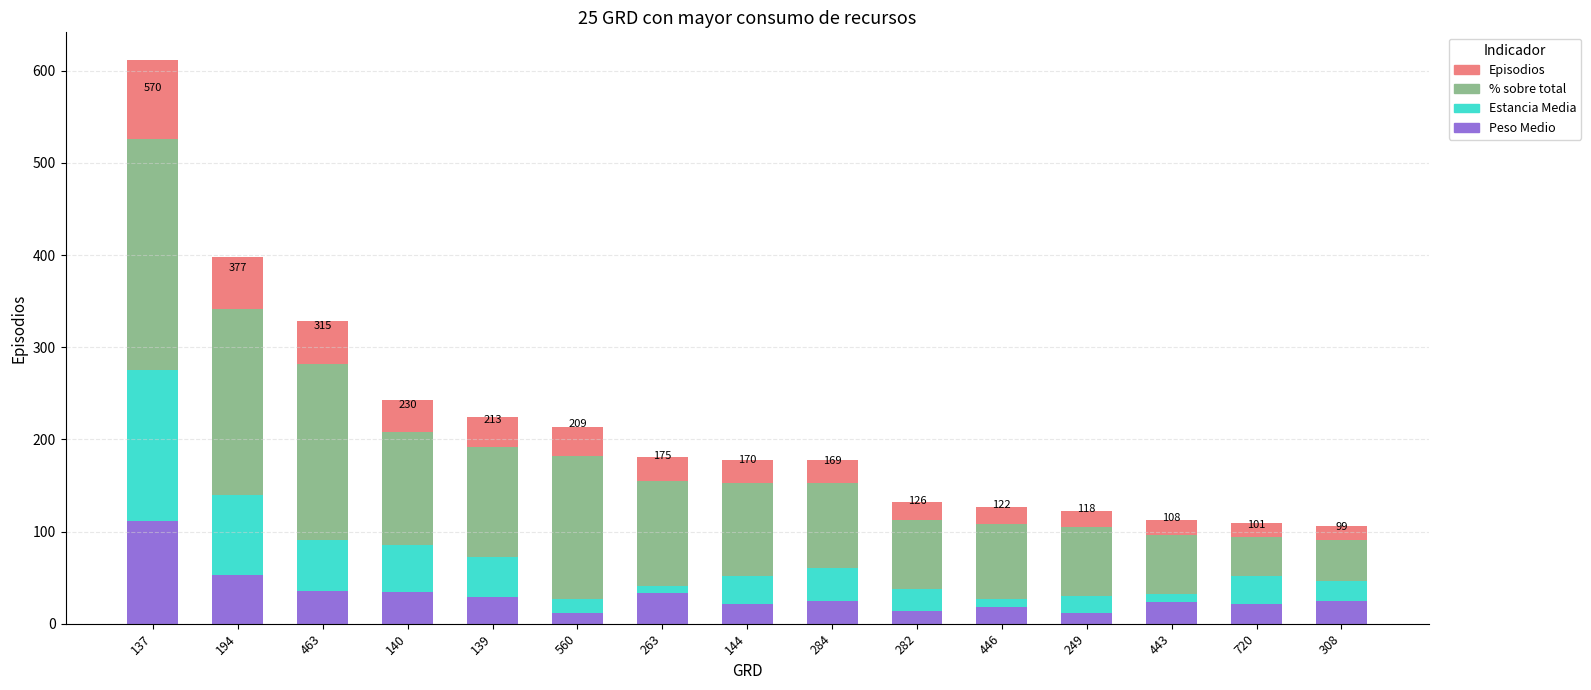

How many data points does each series have?

15